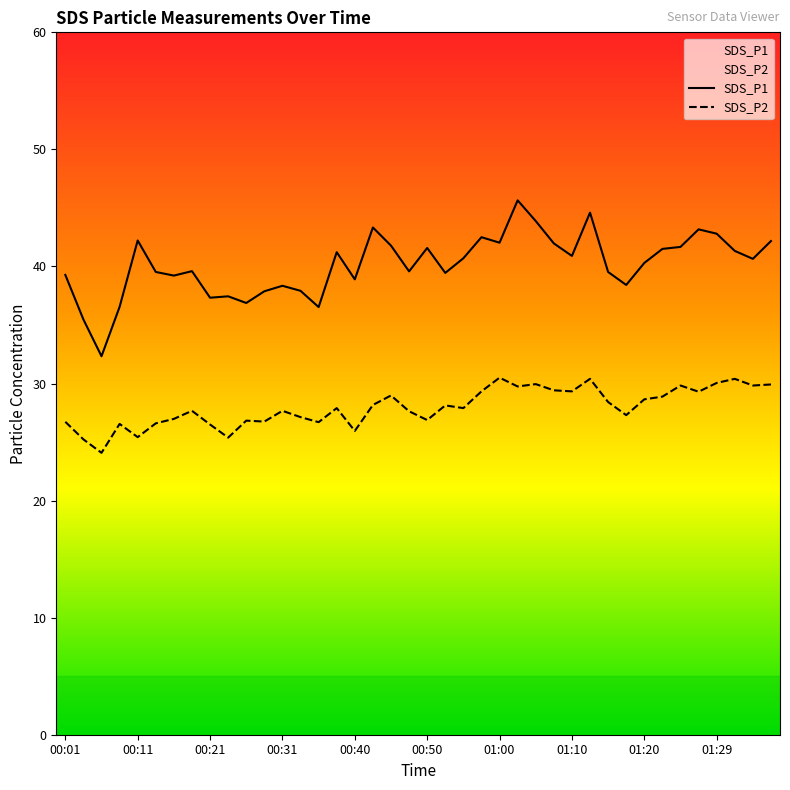

At which category is the sum across all series the highest?

01:02